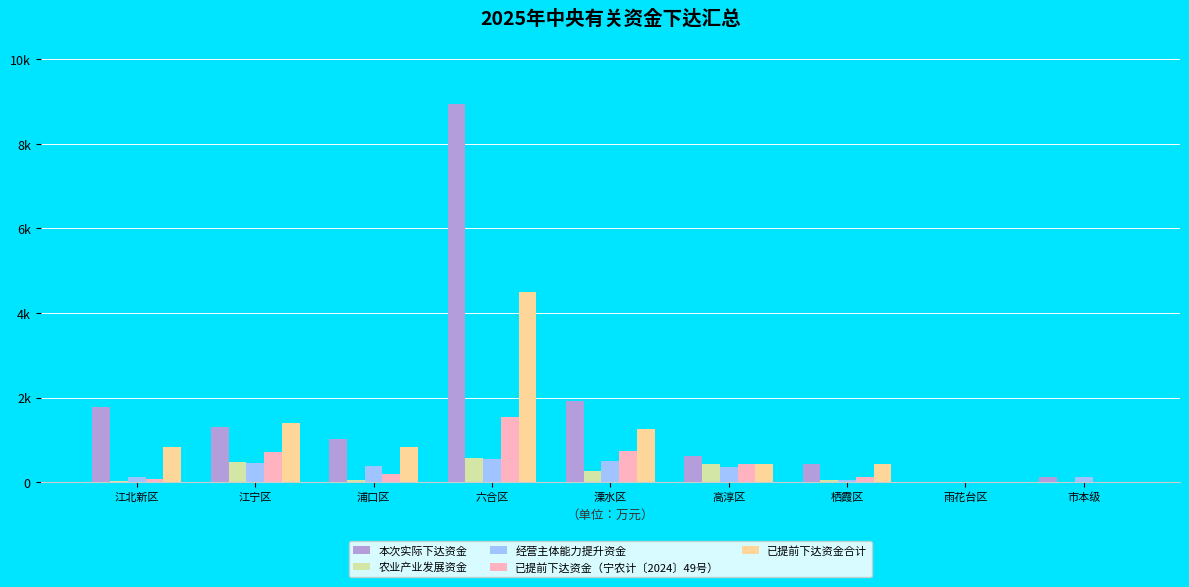

Are the bars grouped side by side (vs. stacked)?

Yes